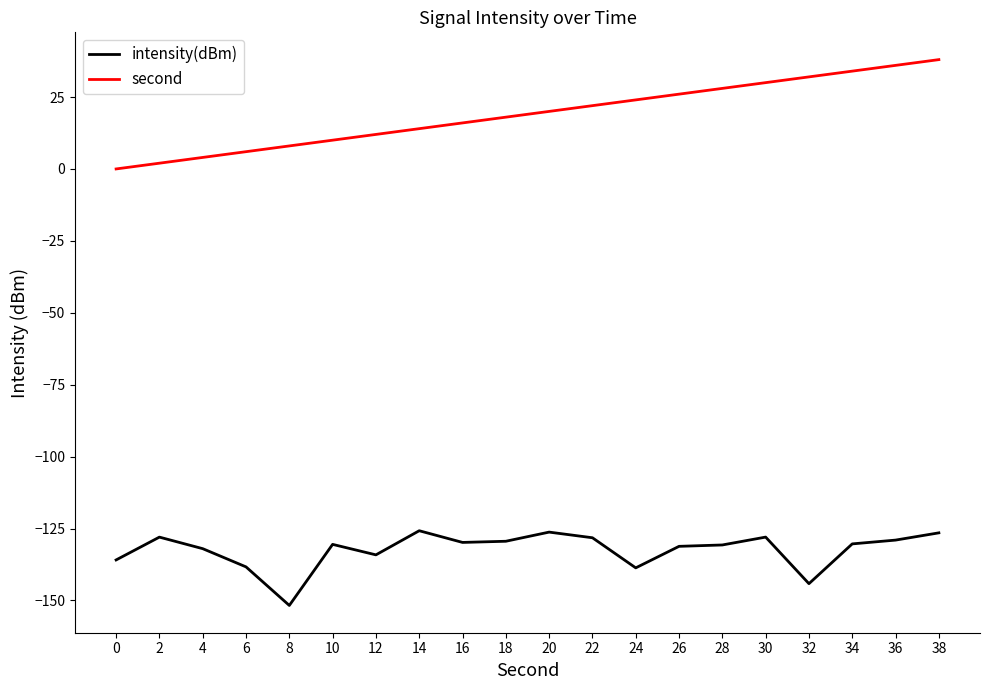

Which series has the widest spread of values?

second